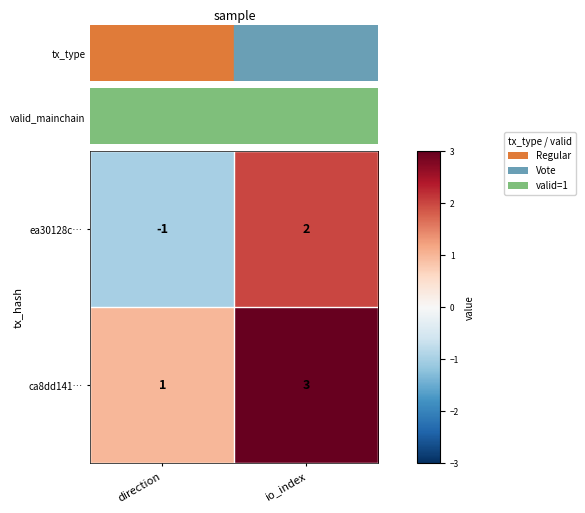

What is the sum of the ca8dd141… values at io_index and direction?

4